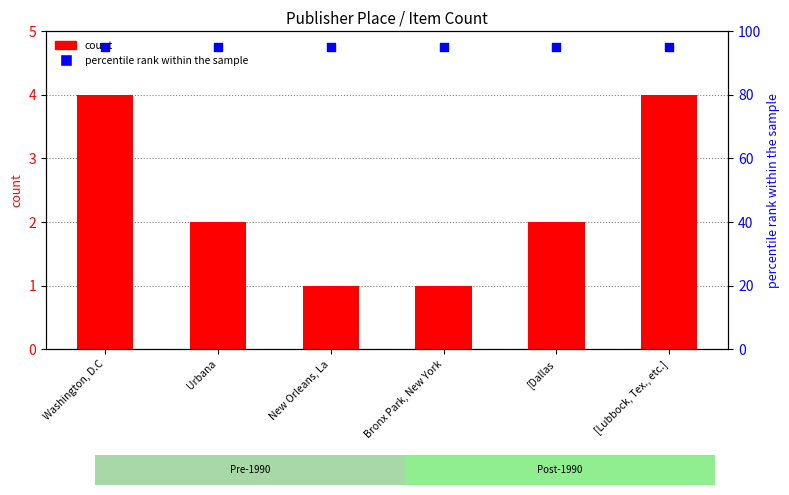

What are all the series names shown in the legend?

count, percentile rank within the sample